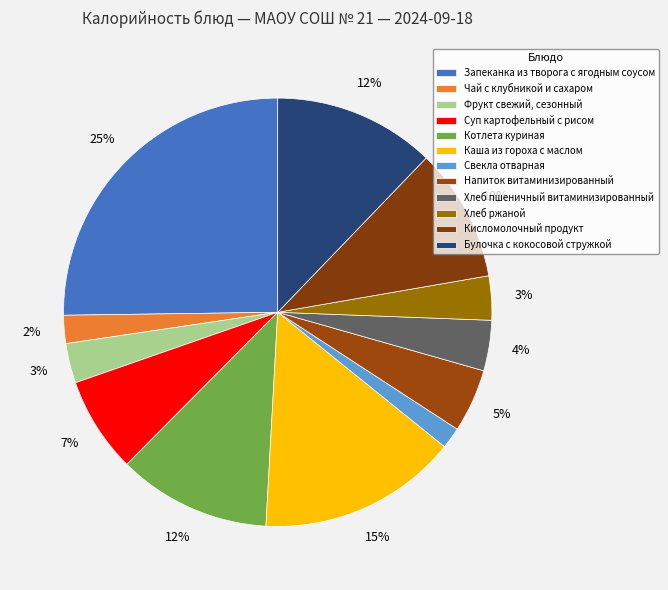

What percentage is the Каша из гороха с маслом slice, to the nearest percent?

15%